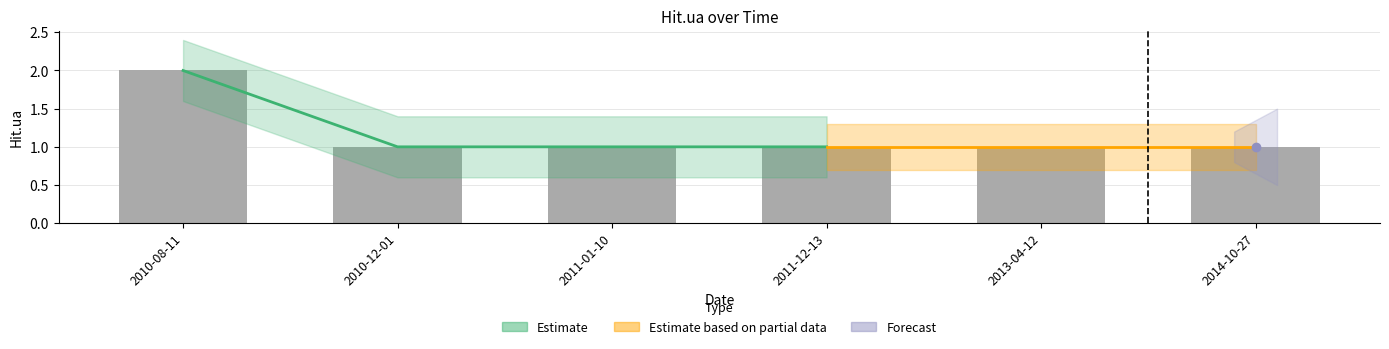

What is the maximum value shown in the chart?

2